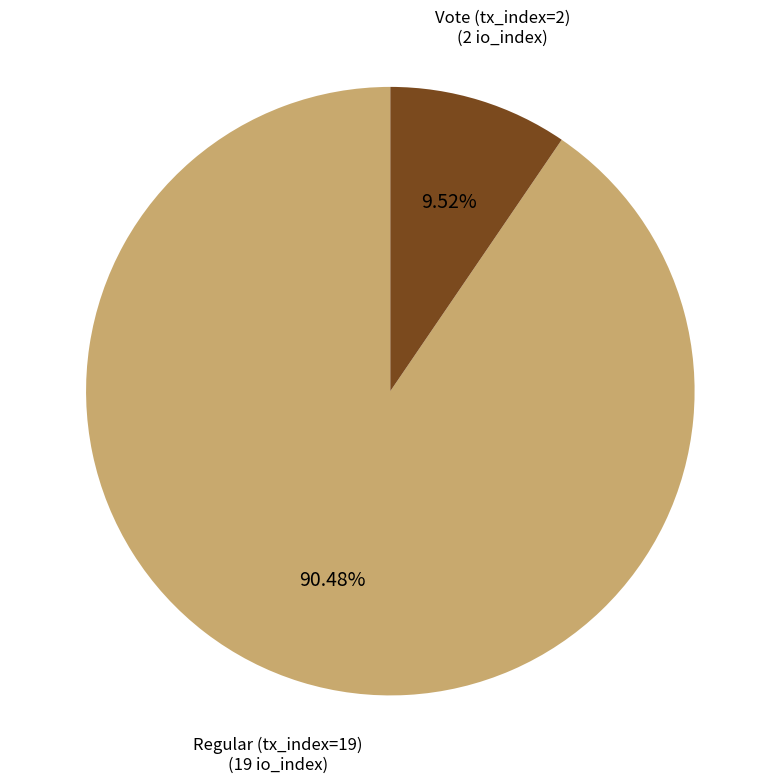

Is there any slice that represents more than half of the pie?

Yes